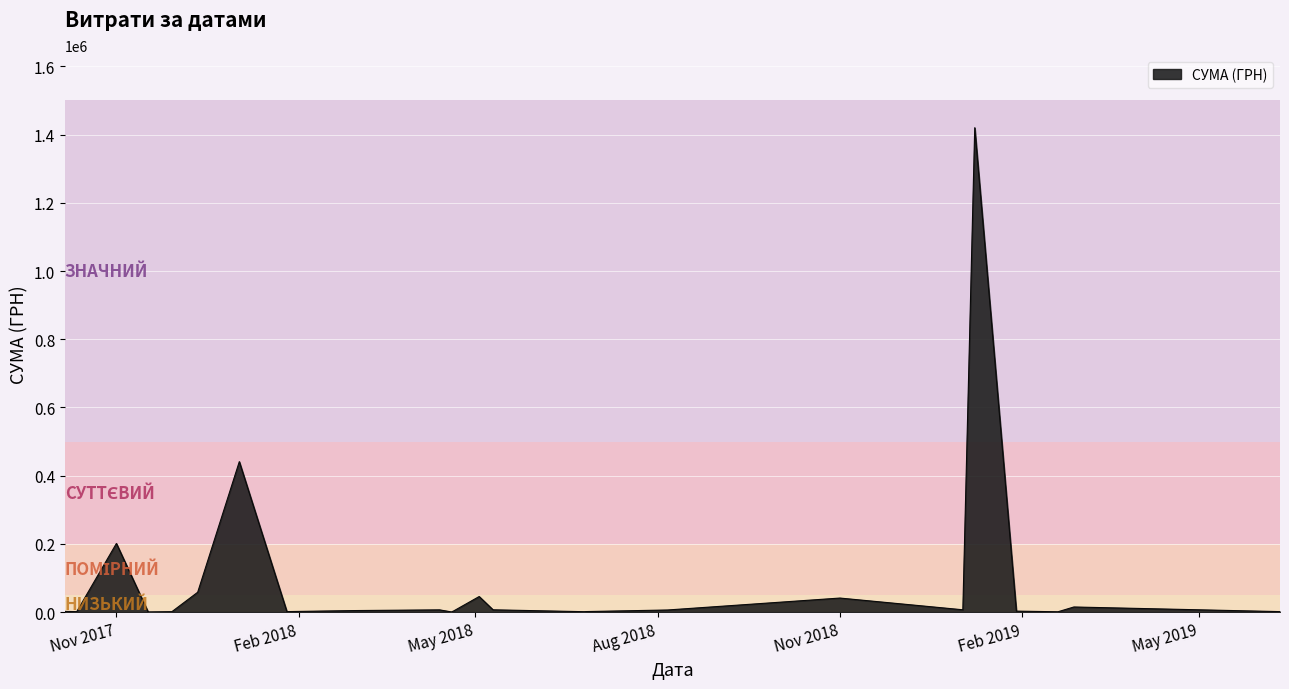

What is the greatest value displayed?

1420149.6